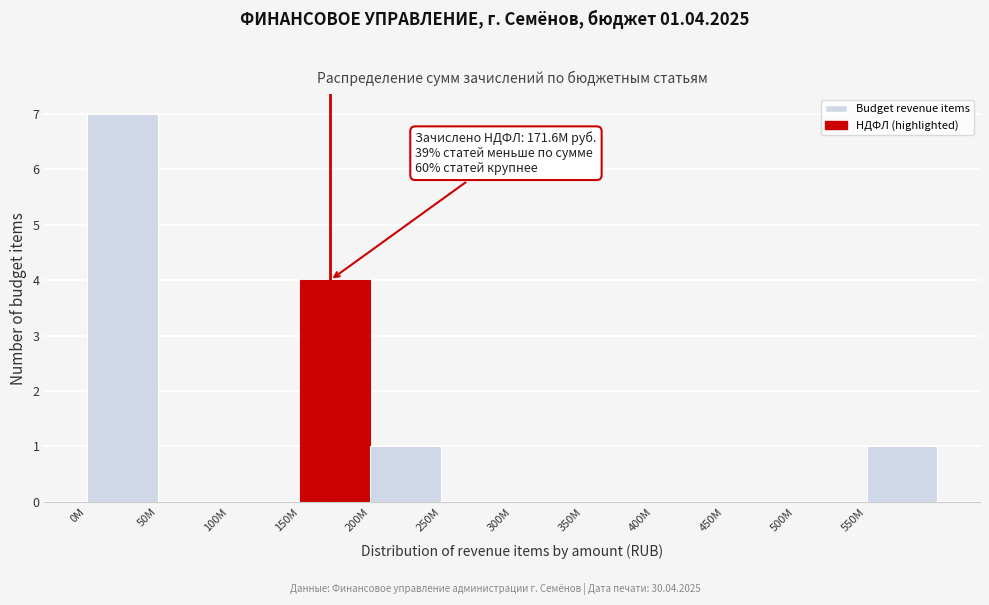

Reading left to right, extract all data points from this chart.

0M=7	50M=0	100M=0	150M=4	200M=1	250M=0	300M=0	350M=0	400M=0	450M=0	500M=0	550M=1